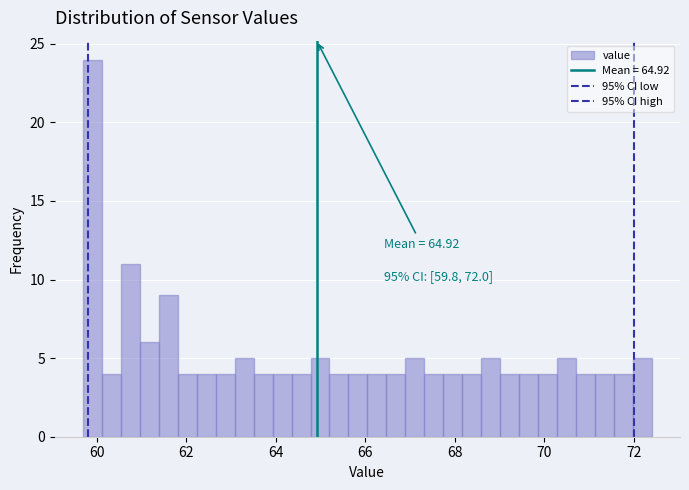

Around what value on the x-axis is the tallest bar? Give the approximate position of its centre, as read against the axis.

60.0